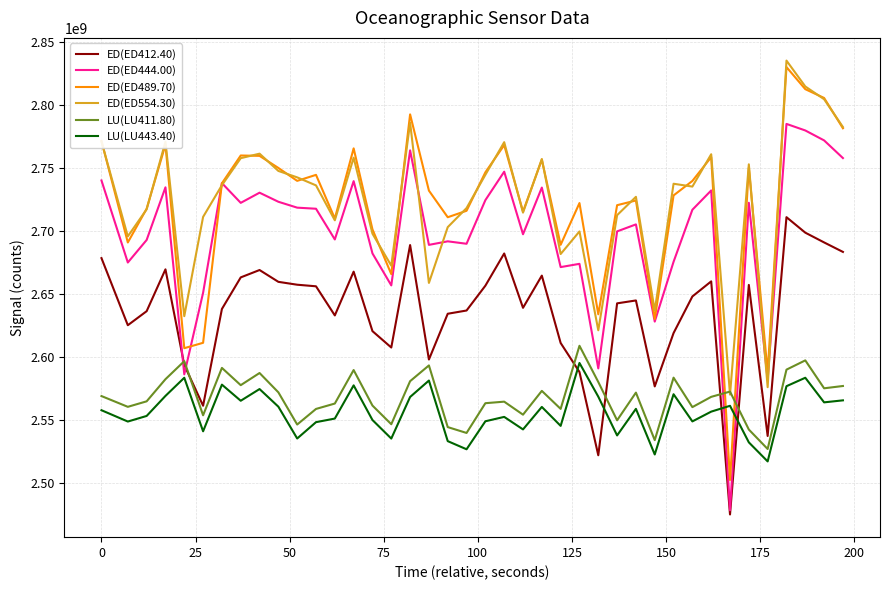

What is the lowest value of the LU(LU443.40) series?

2517419675